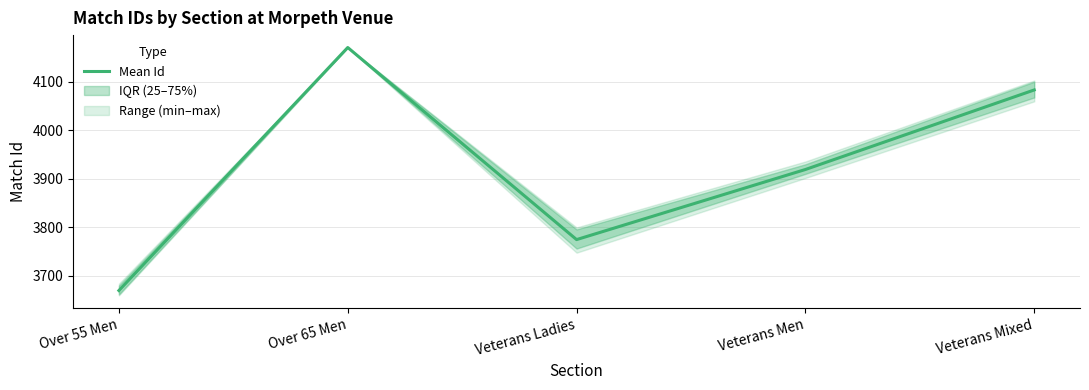

How many distinct data groups are displayed?

1